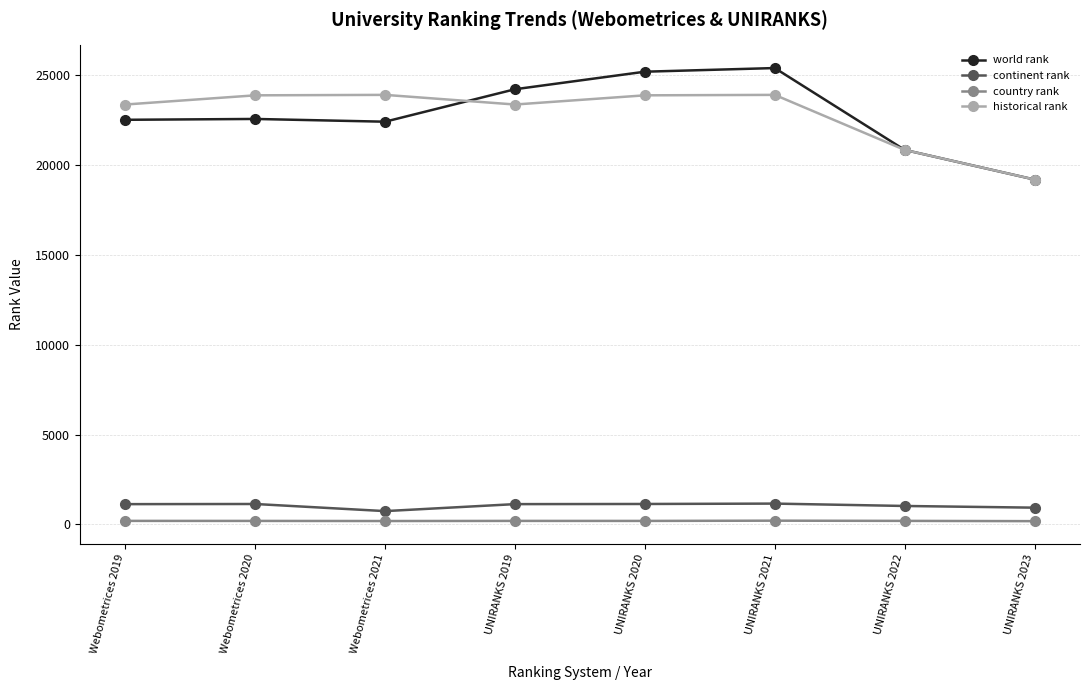

Which category has the lowest value in the world rank series?

UNIRANKS 2023